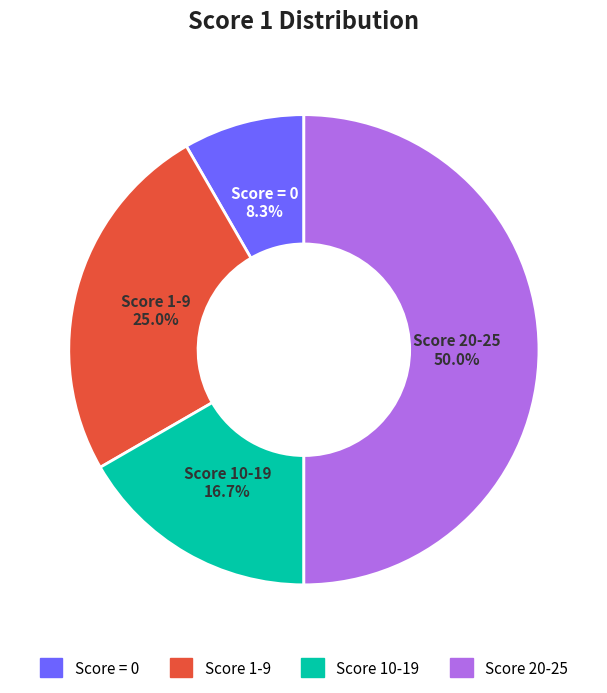

Count the number of slices in the pie.

4